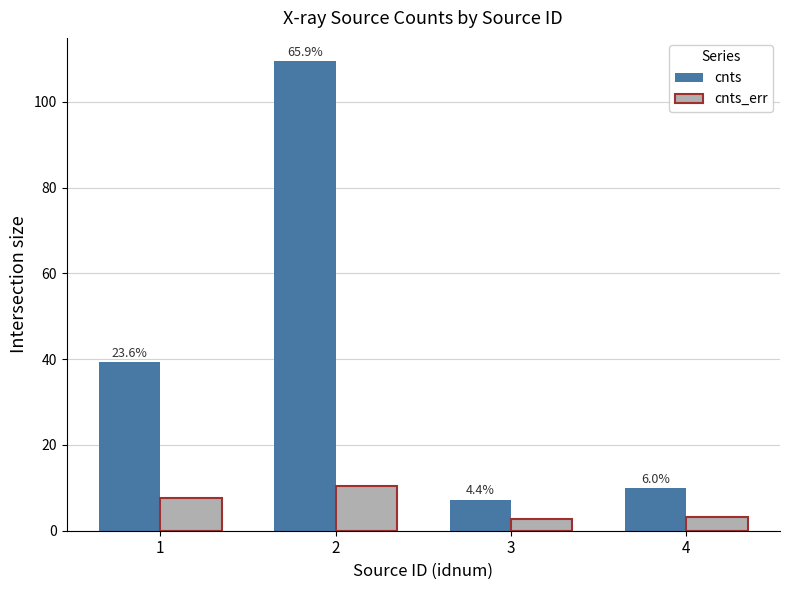

What are all the series names shown in the legend?

cnts, cnts_err